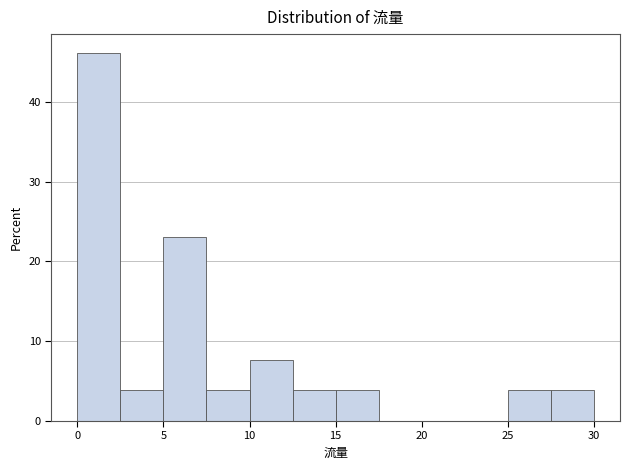

Reading left to right, transcribe this chart: for each bar, give the range it covers on the x-axis and its height. The values are not printed on the chart, so give them approximately, as read against the axis.

0.0 to 2.5: 46
2.5 to 5.0: 4
5.0 to 7.5: 23
7.5 to 10.0: 4
10.0 to 12.5: 8
12.5 to 15.0: 4
15.0 to 17.5: 4
17.5 to 20.0: 0
20.0 to 22.5: 0
22.5 to 25.0: 0
25.0 to 27.5: 4
27.5 to 30.0: 4